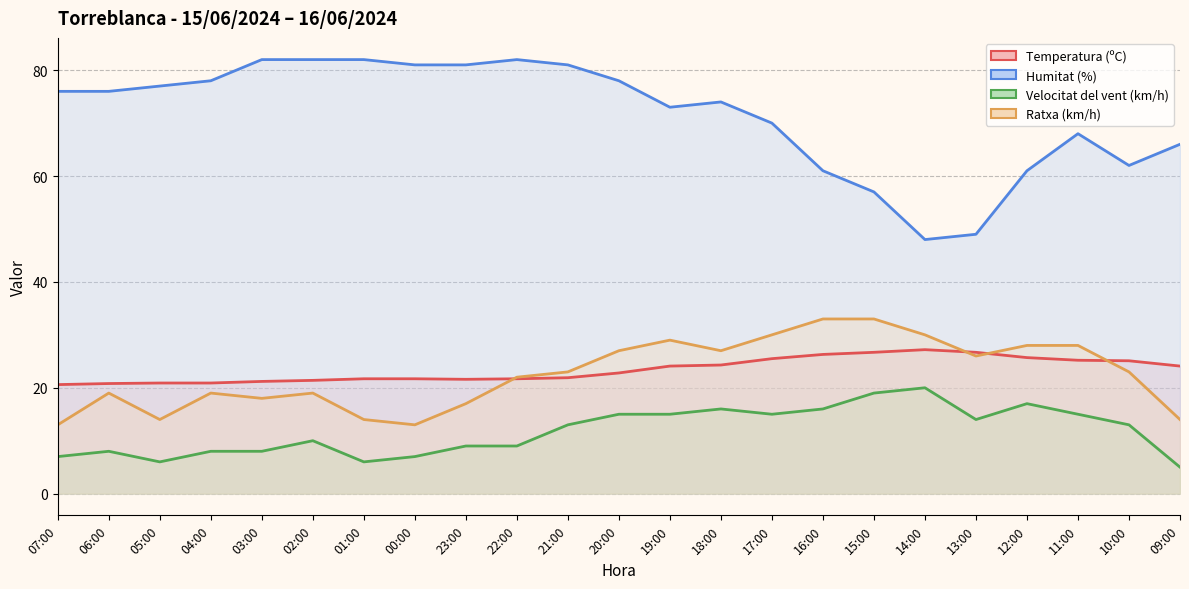

What is the difference between the highest and lowest values at 20:00?

63.0